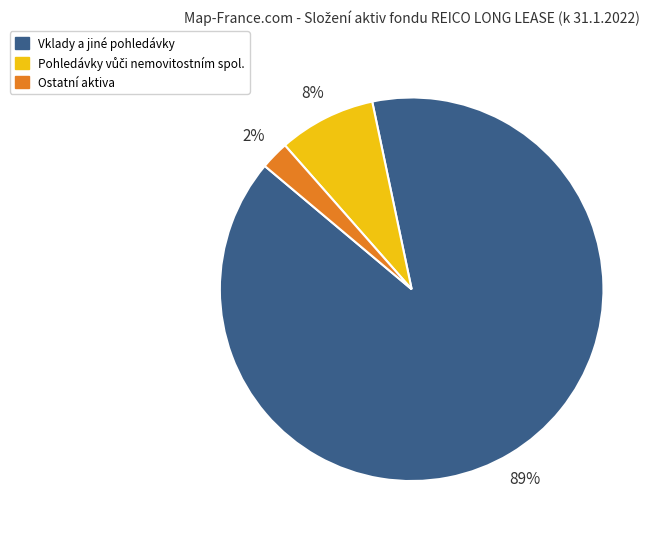

Does any single category account for the majority?

Yes